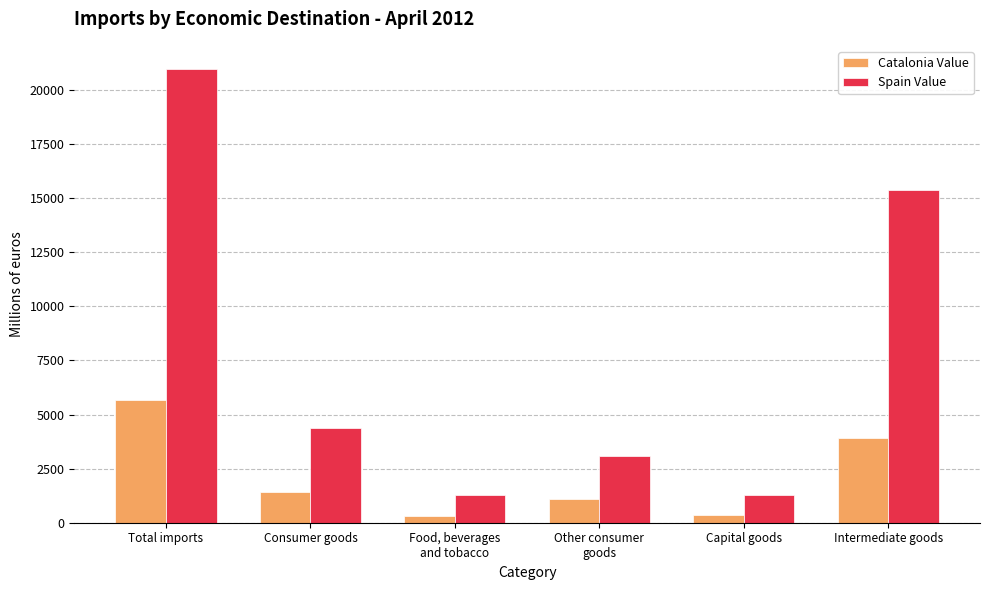

Are the bars horizontal?

No